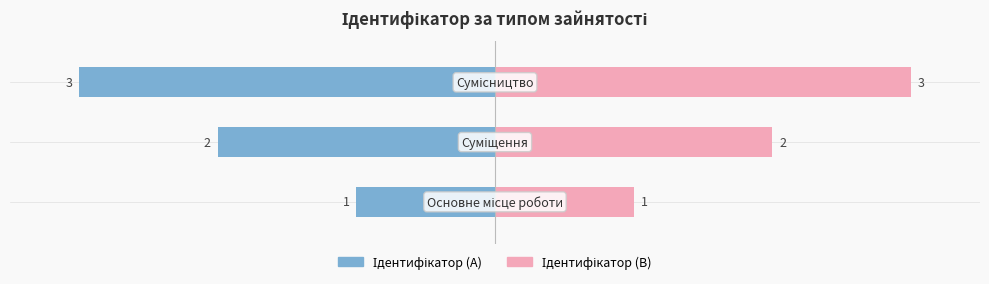

What position from the left is Основне місце роботи?

1